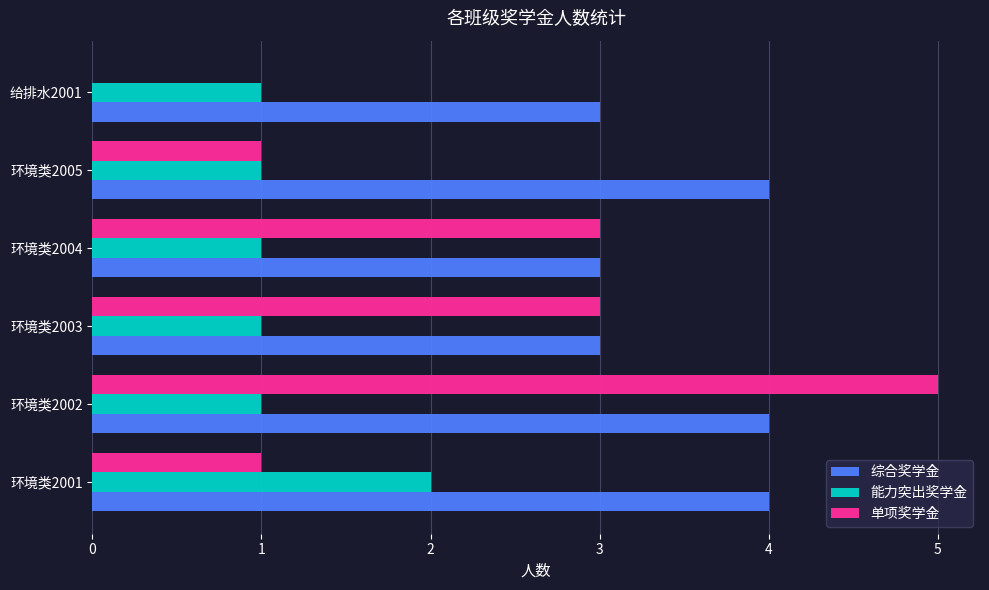

True or false: 单项奖学金 has a value of 5 at 环境类2002.

True